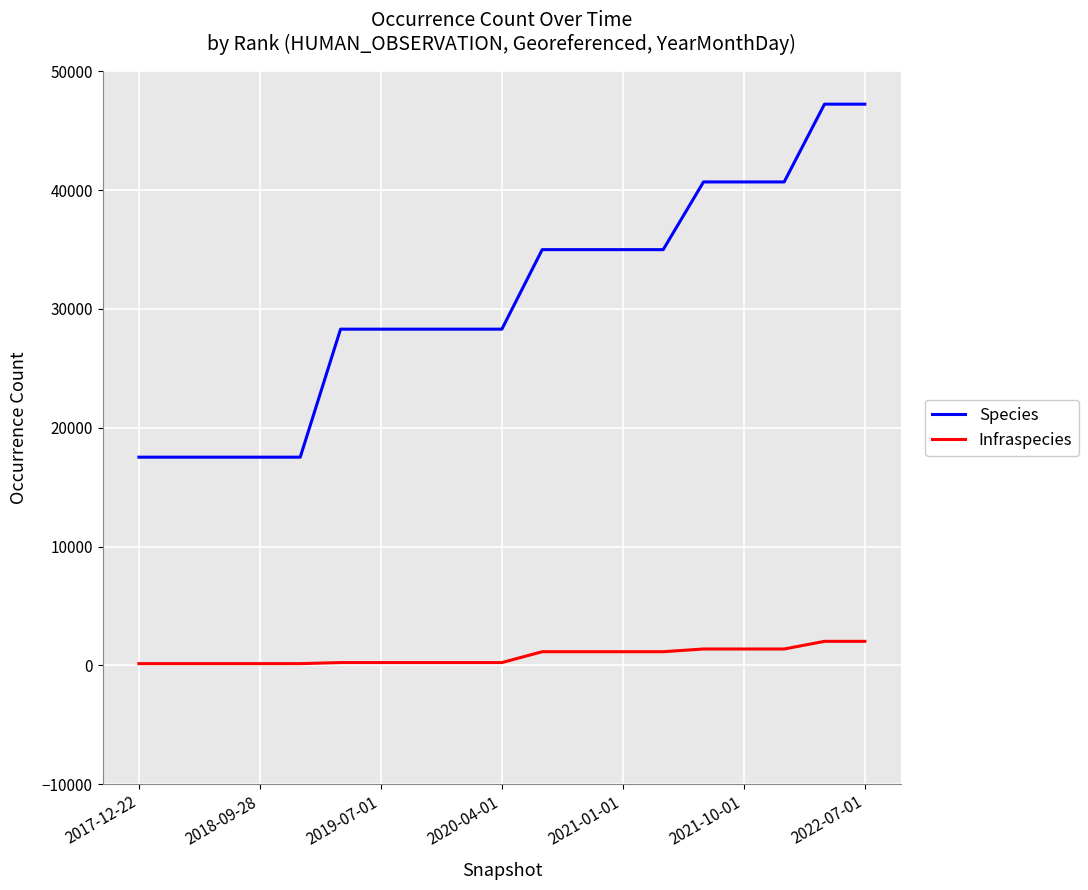

True or false: Species and Infraspecies intersect in this chart.

False